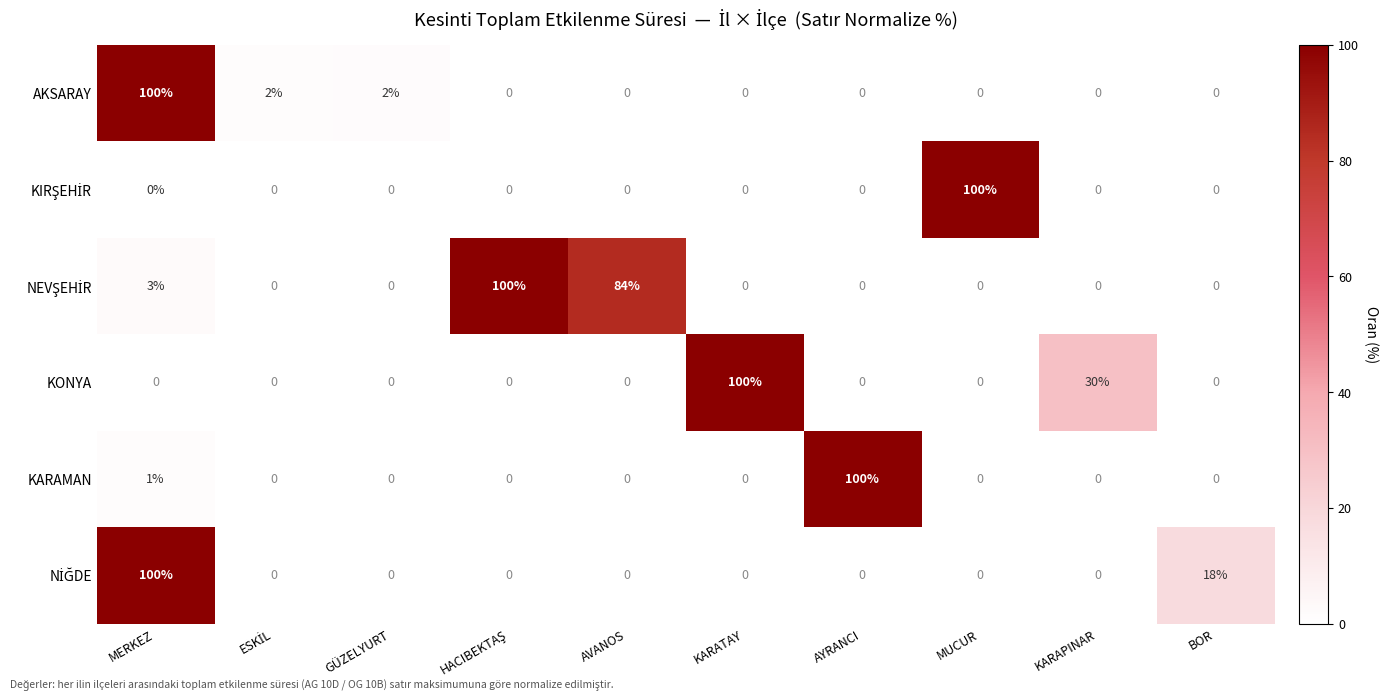

At which label does KARAMAN reach its peak?

AYRANCI